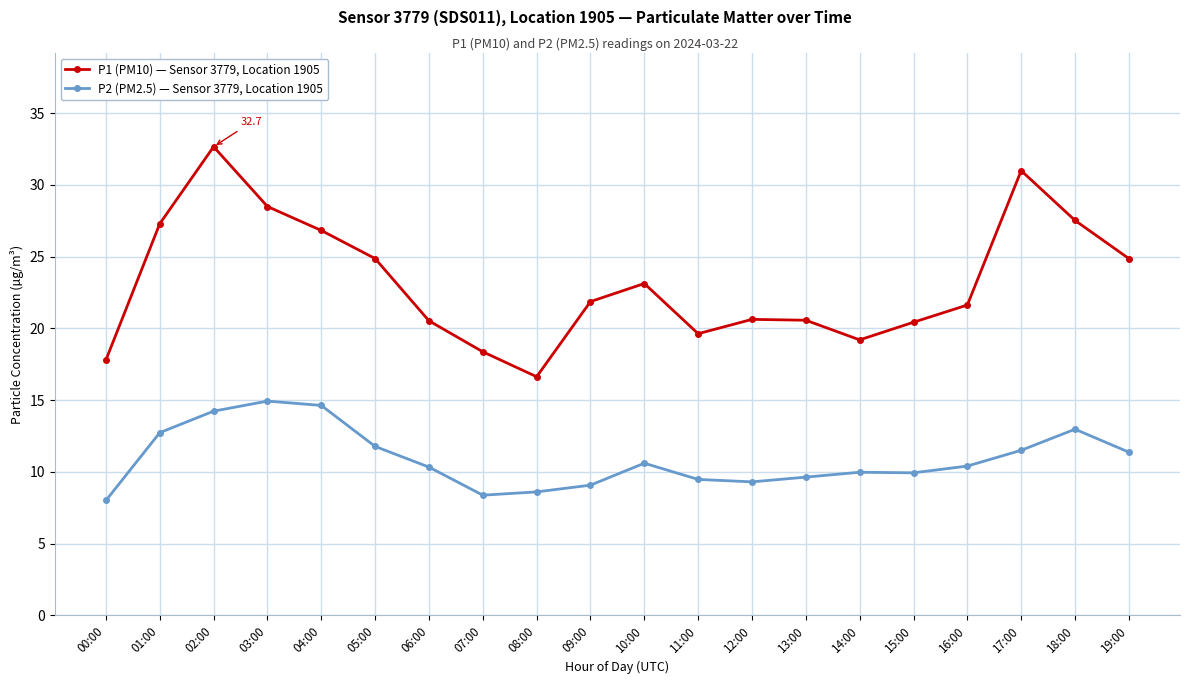

What are all the series names shown in the legend?

P1 (PM10) — Sensor 3779, Location 1905, P2 (PM2.5) — Sensor 3779, Location 1905